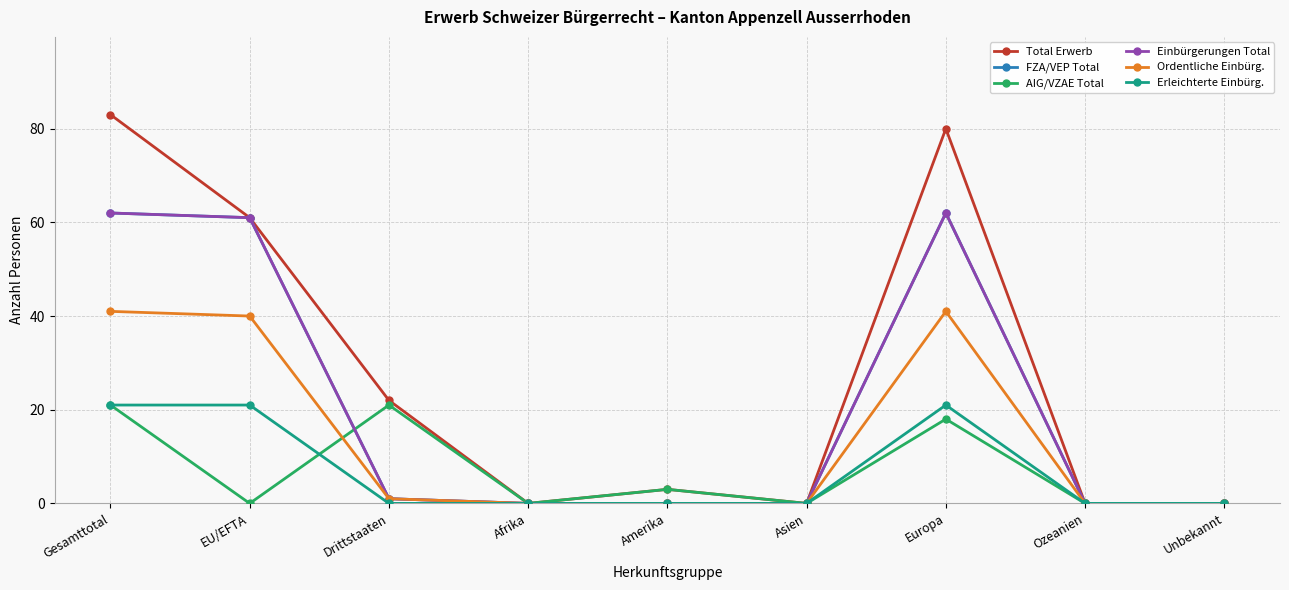

The Erleichterte Einbürg. series shows 21 at Europa. True or false?

True